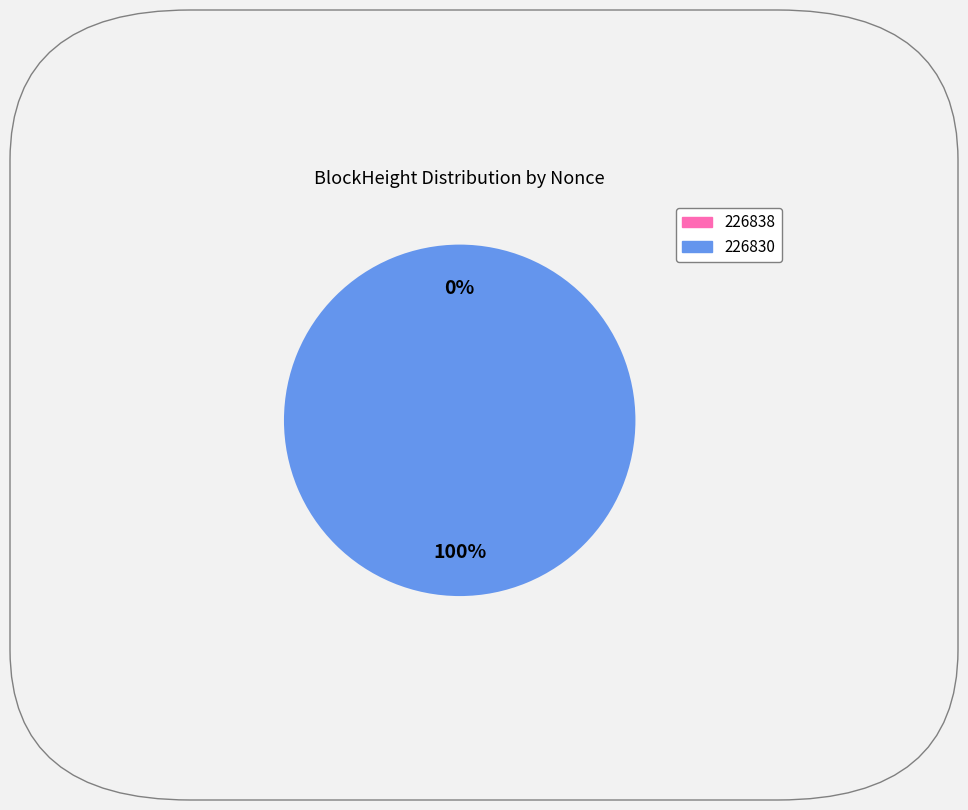

To the nearest percent, what is the difference between the 226830 and 226838 slice percentages?

100%